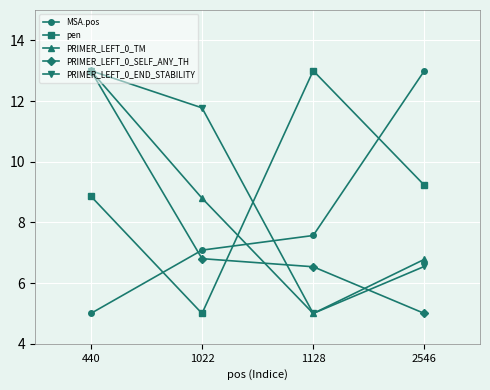

After their last crossing, which series has the higher values: pen or MSA.pos?

MSA.pos